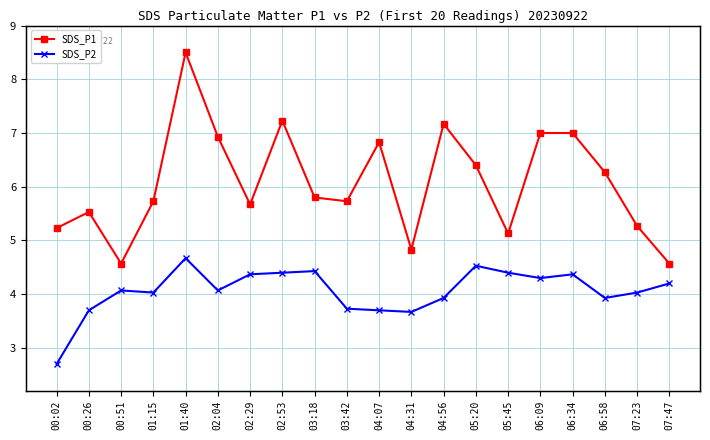

True or false: SDS_P1 and SDS_P2 intersect in this chart.

False